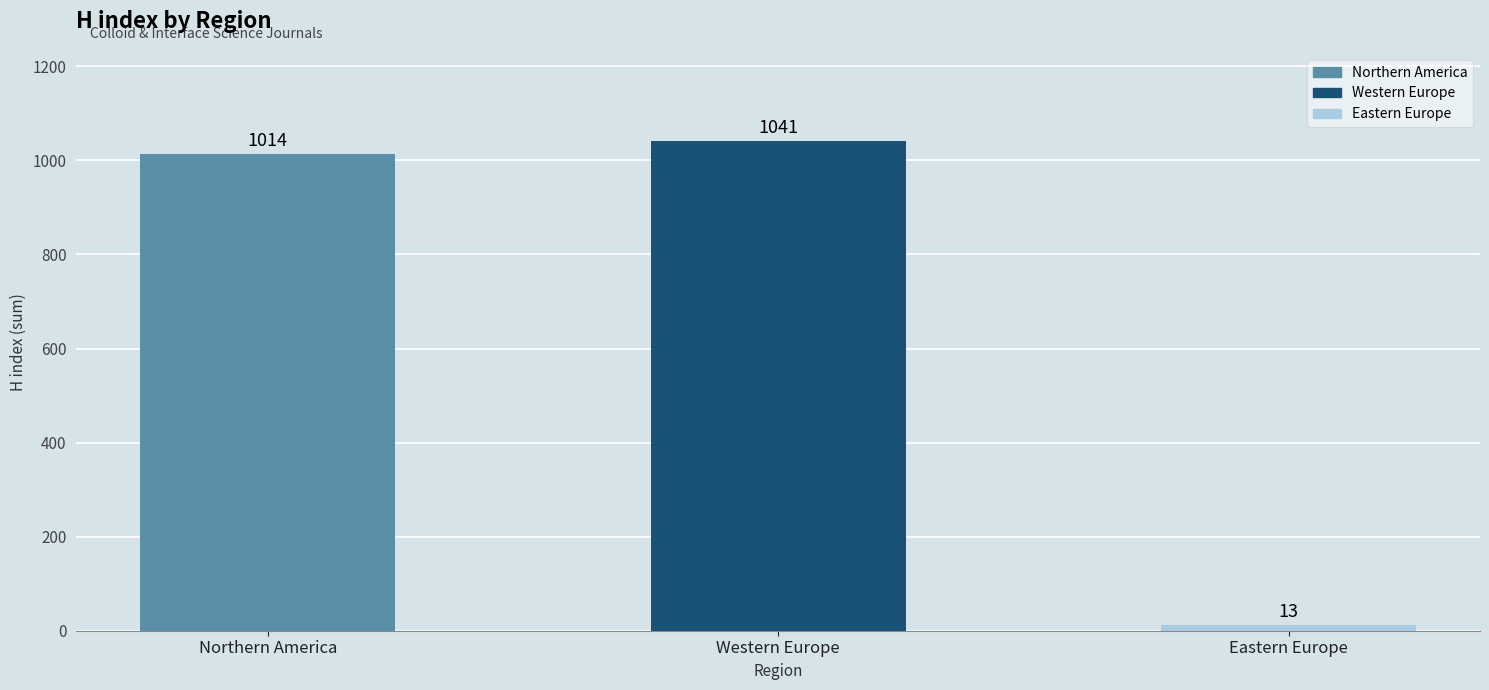

How many data points are less than 1014?

1